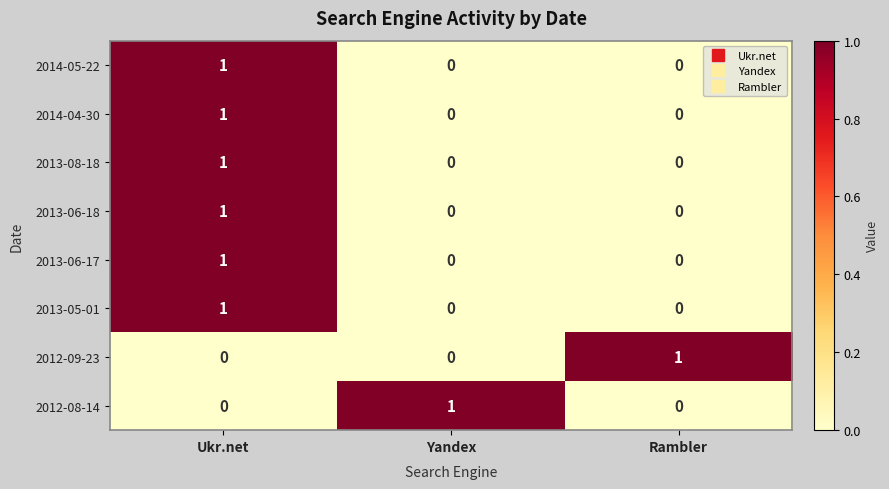

Count the 2014-05-22 values in the range 0 to 1.

3